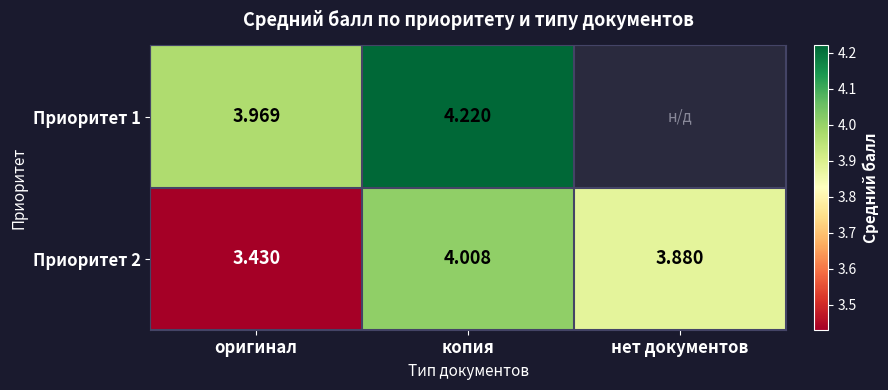

At which category is the sum across all series the highest?

копия